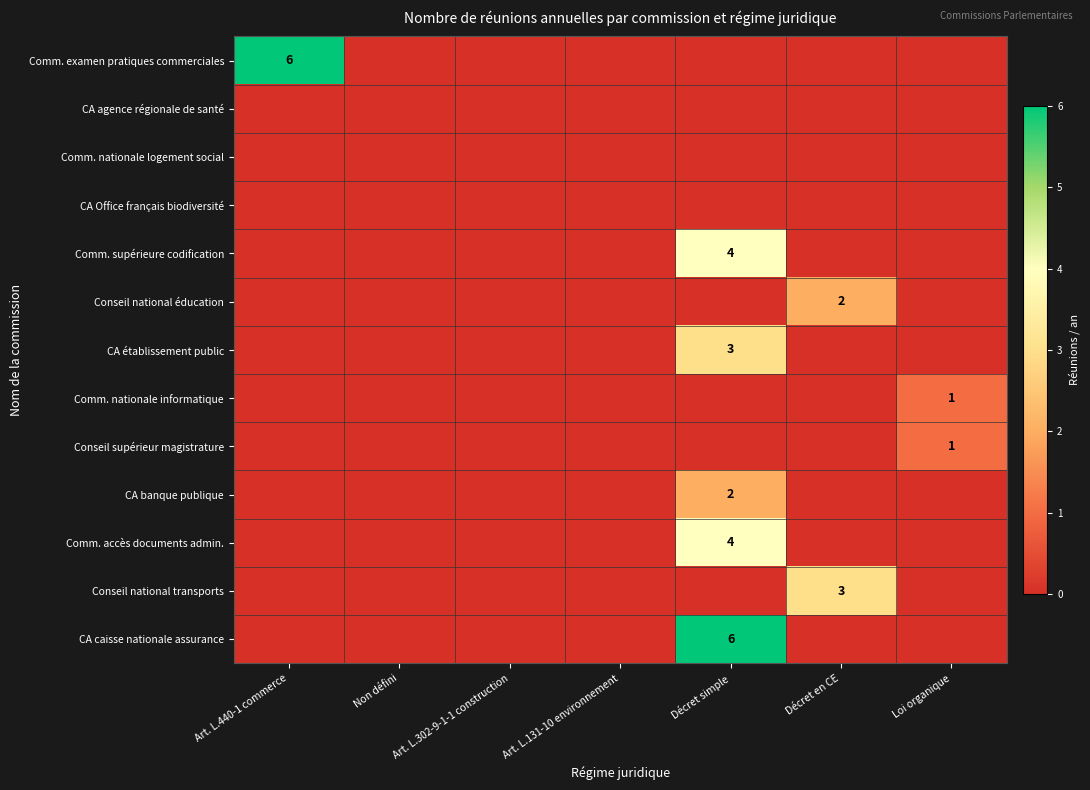

True or false: Conseil national éducation has a value of 3 at Décret en CE.

False